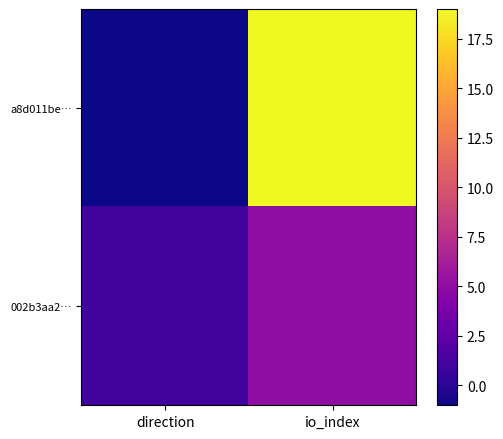

At which category does the chart reach its peak across all series?

io_index